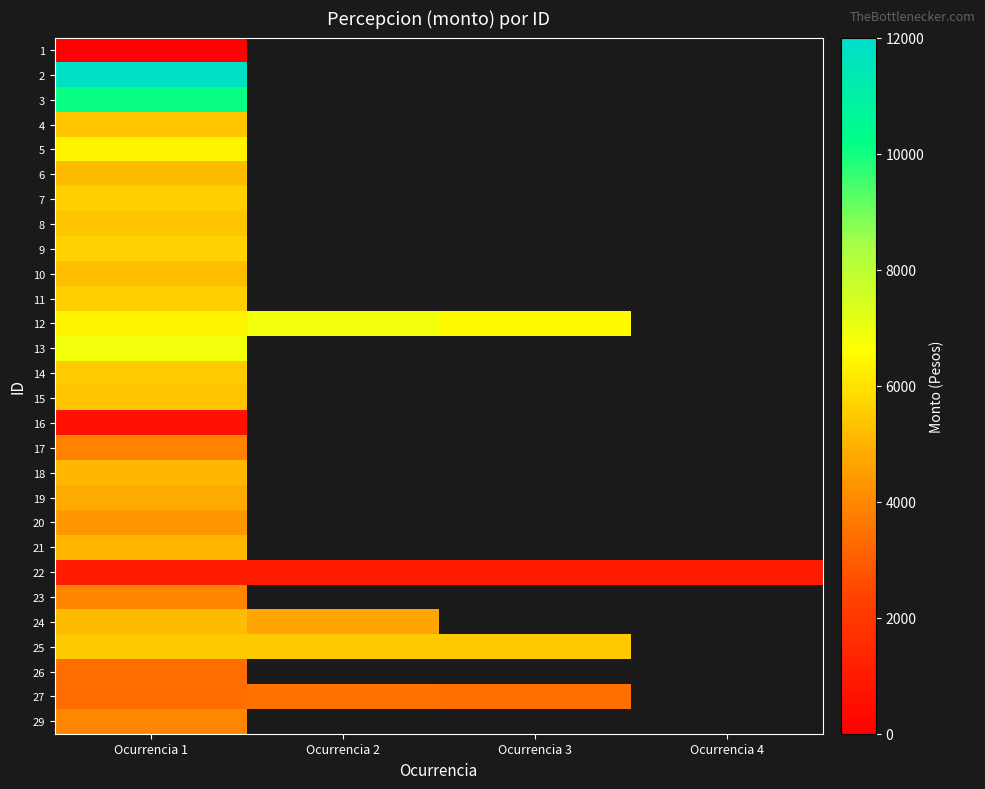

What is the sum of the 22 values at Ocurrencia 3 and Ocurrencia 2?

2000.0